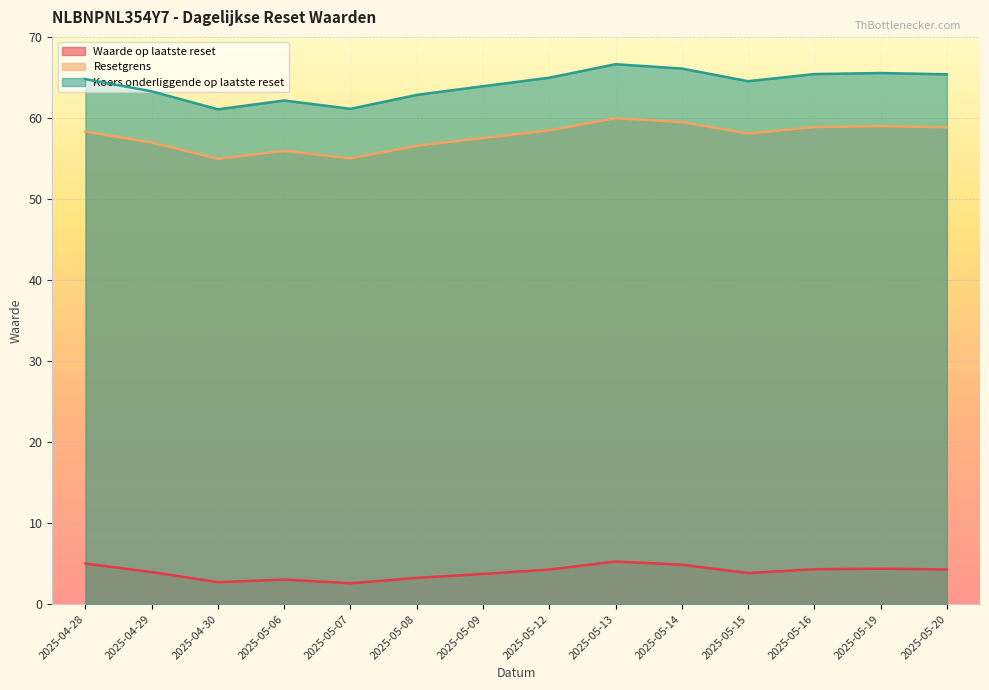

Does the chart display data point markers on the line(s)?

No